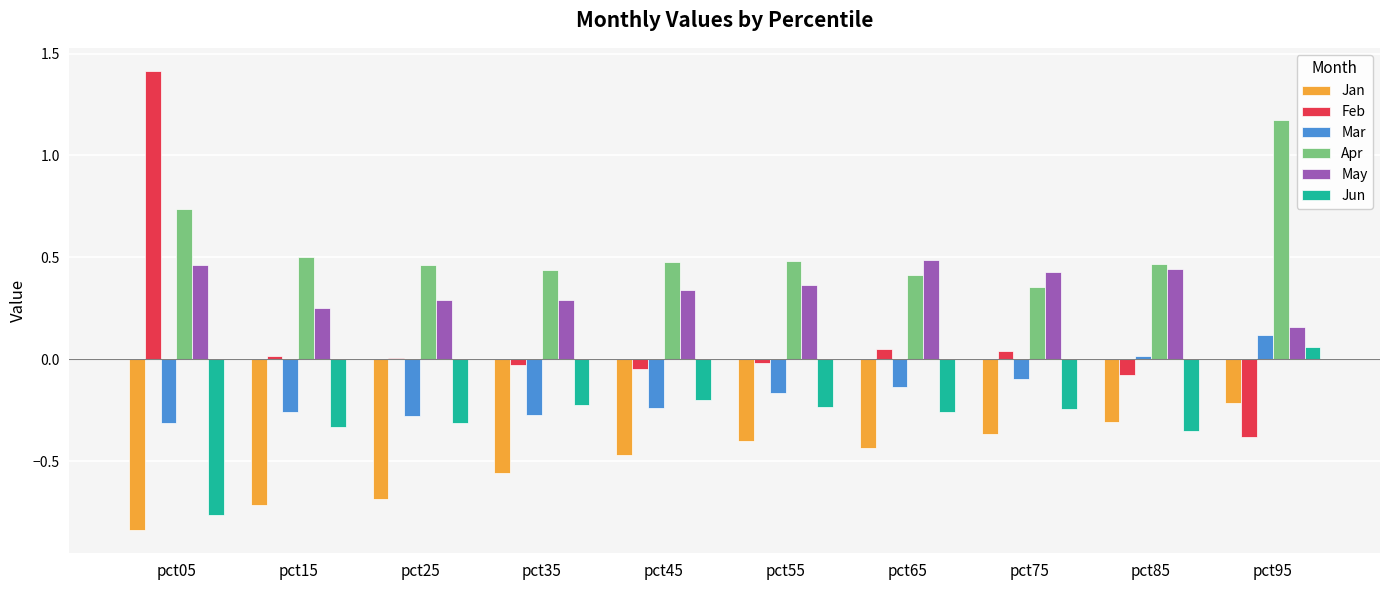

How many data points in Mar are above 0?

2